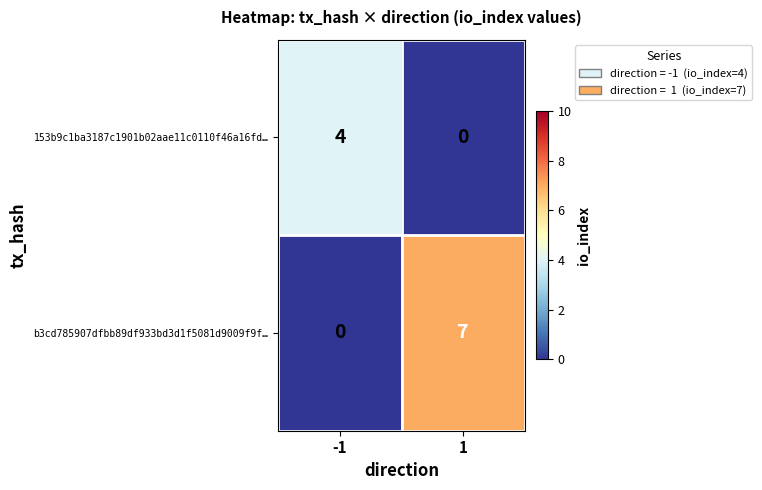

Reading left to right, extract all data points from this chart.

153b9c1ba3187c1901b02aae11c0110f46a16fd…: -1=4	1=0
b3cd785907dfbb89df933bd3d1f5081d9009f9f…: -1=0	1=7